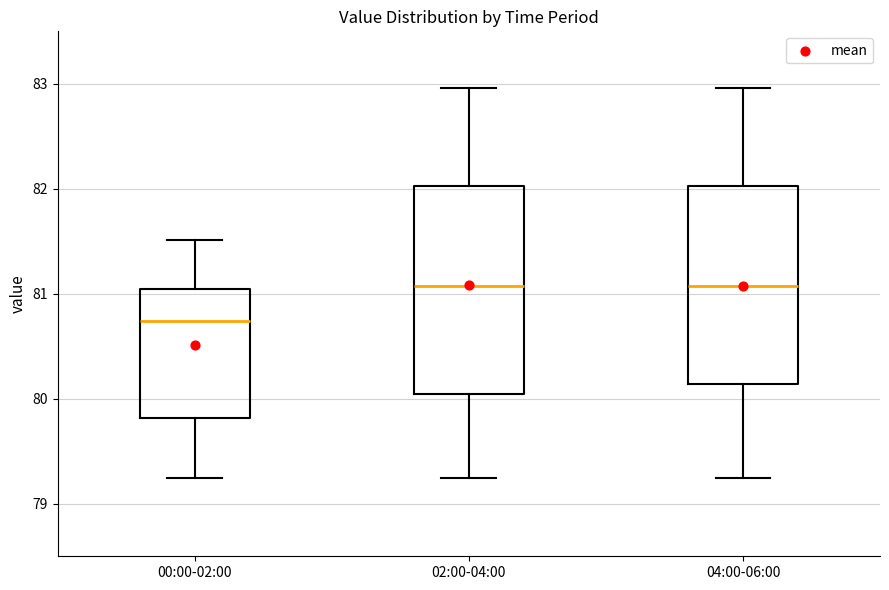

Reading left to right, transcribe this box plot: for each box, give where its median line is, the range the box spans, and where its two whiskers end, as read against the y-axis. The values are not printed on the chart, so give them approximately, as read against the axis.

00:00-02:00: median 80.7, box 79.8 to 81.0, whiskers 79.3 to 81.5
02:00-04:00: median 81.1, box 80.0 to 82.0, whiskers 79.3 to 83.0
04:00-06:00: median 81.1, box 80.1 to 82.0, whiskers 79.3 to 83.0